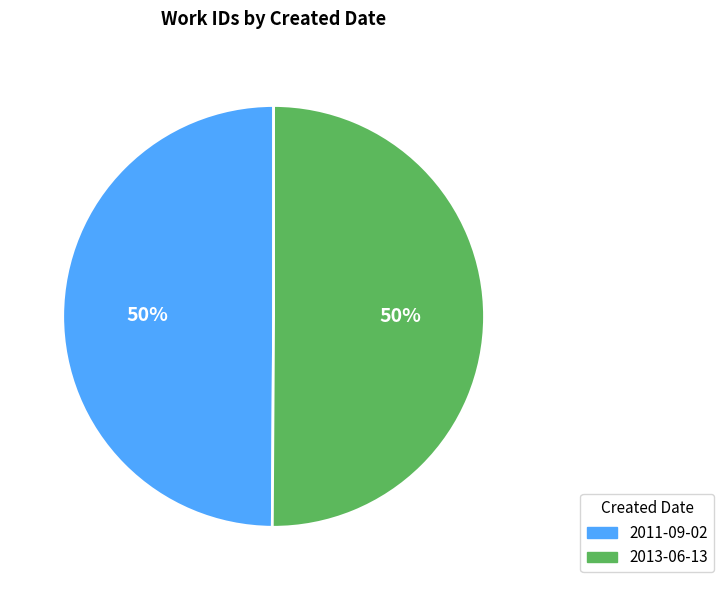

The 2011-09-02 slice represents 50% of the pie. True or false?

True